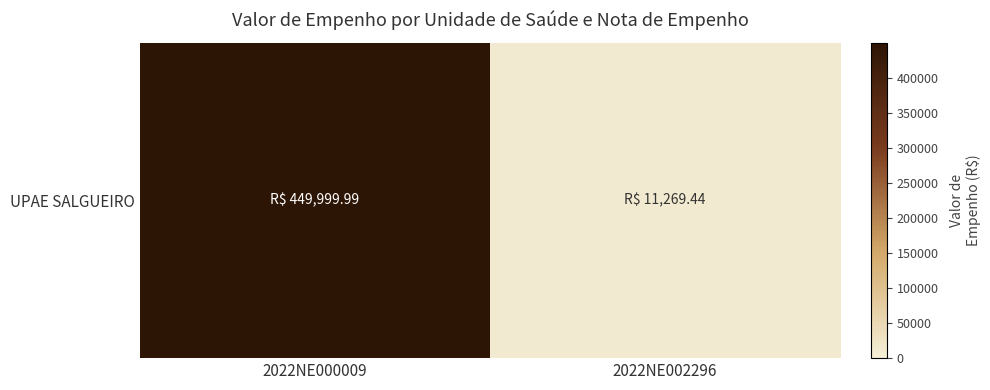

Count the number of values greater than 449999.

1